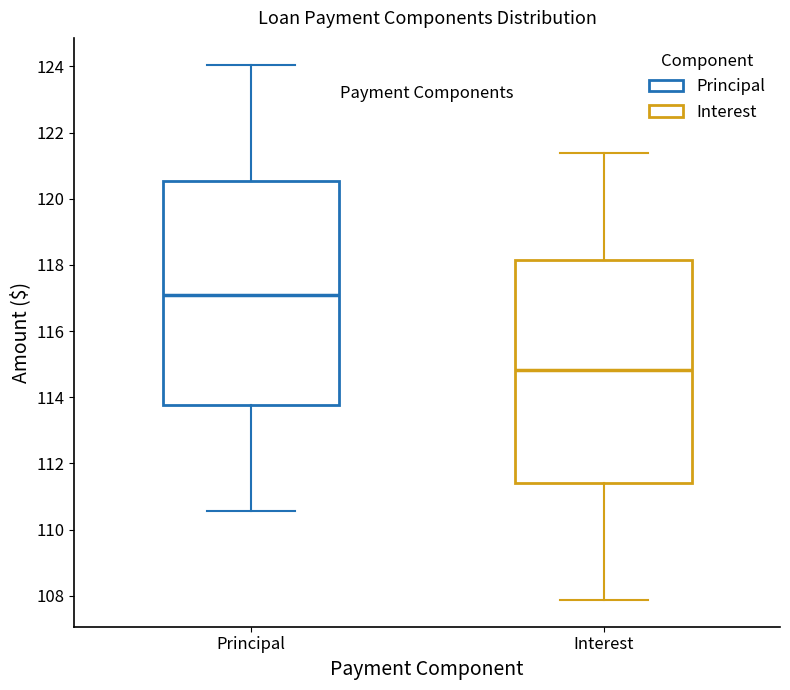

Where does the upper whisker of the box for Principal end on the y-axis? The values are not printed on the chart, so give them approximately, as read against the axis.

124.0